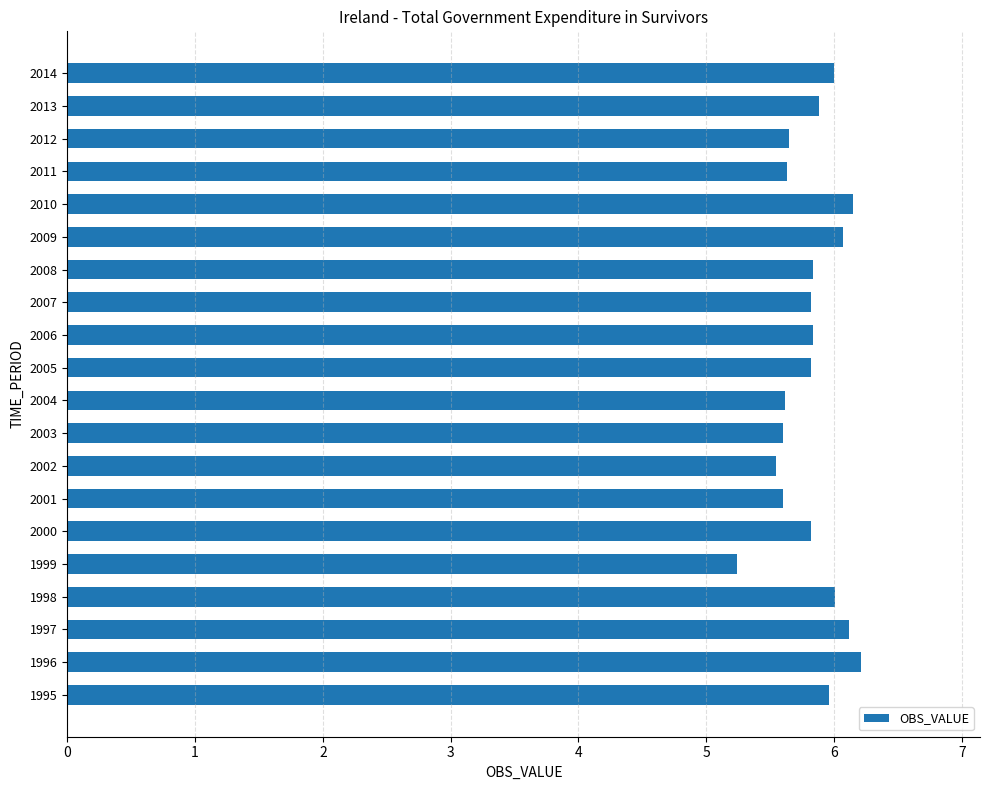

Reading bottom to top, what are all the values shown in this chart?

6.0	6.2	6.1	6.0	5.2	5.8	5.6	5.5	5.6	5.6	5.8	5.8	5.8	5.8	6.1	6.2	5.6	5.6	5.9	6.0